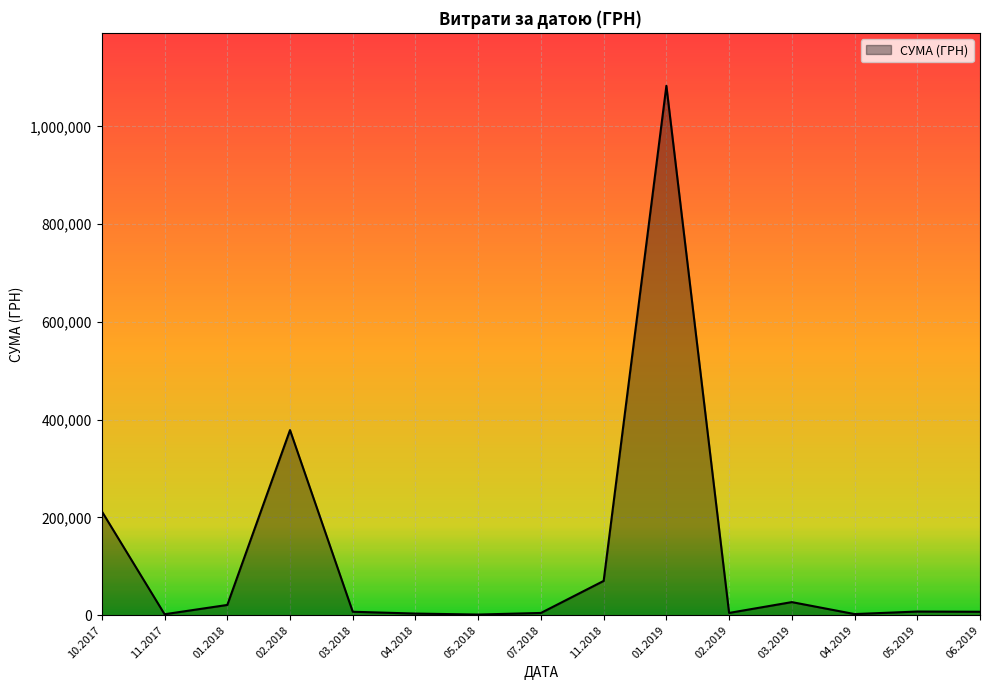

What is the maximum value shown in the chart?

1082927.1